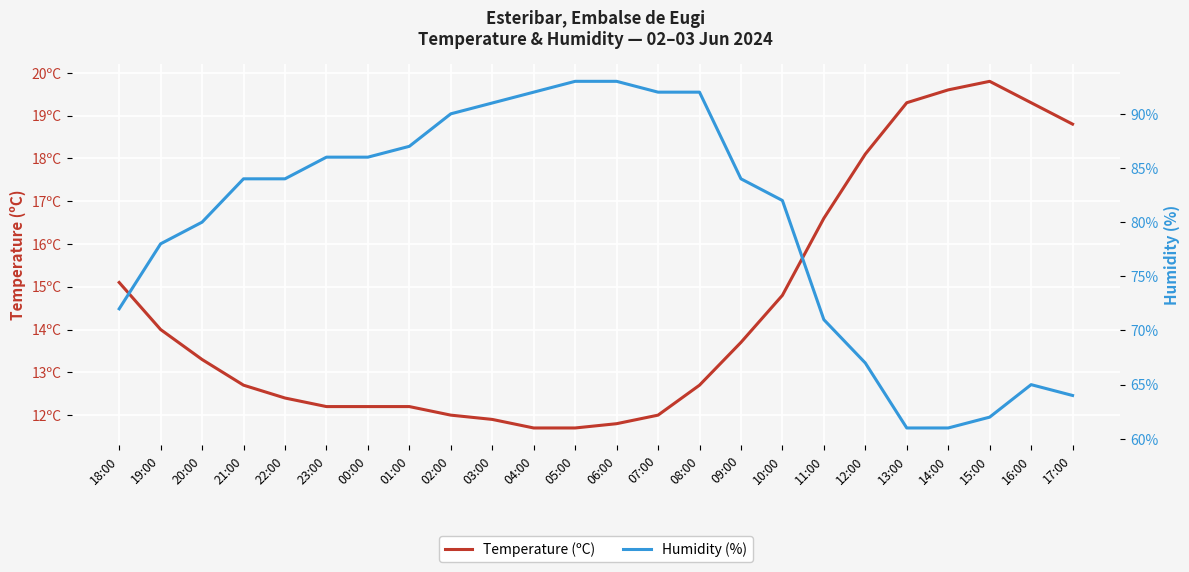

Is it true that Temperature (ºC) equals 4.2 at 13:00?

False